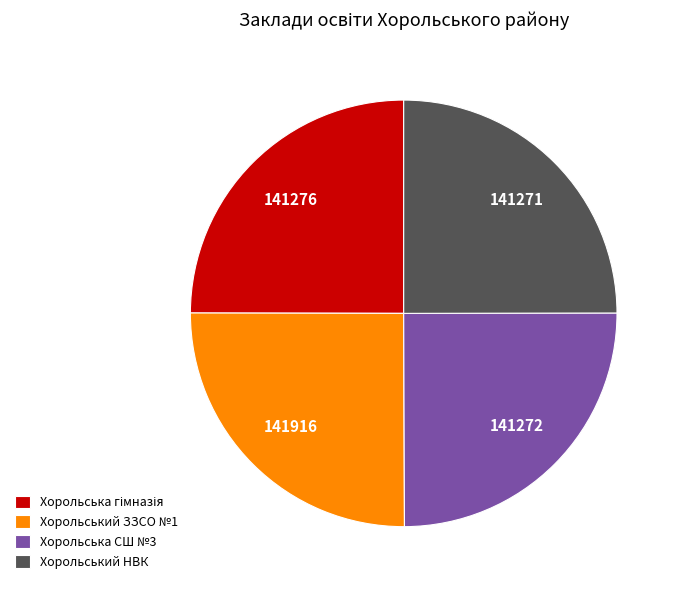

How many segments does this pie chart have?

4